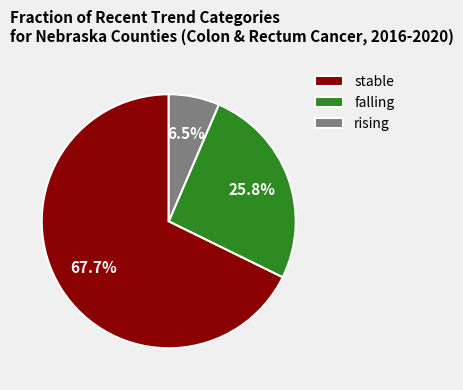

To the nearest percent, what is the combined percentage of stable and falling?

94%